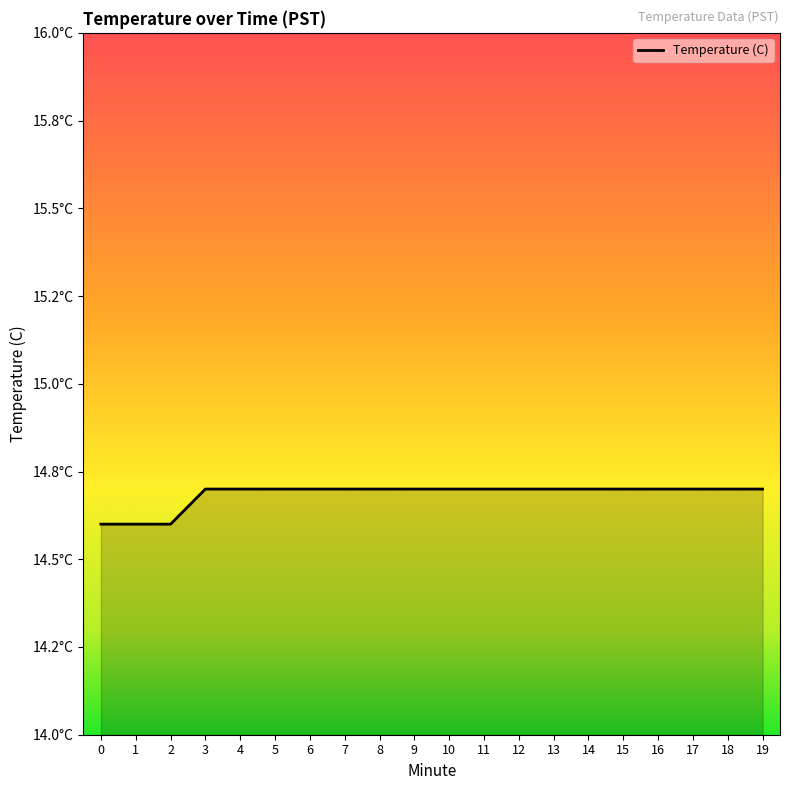

What is the difference between the maximum and minimum values?

0.1